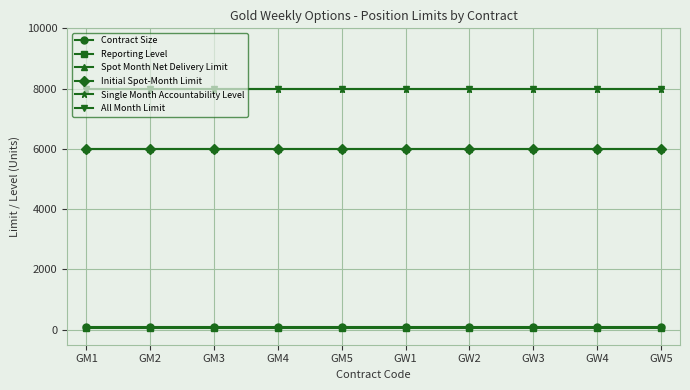

At how many categories does at least one series exceed 330?

10